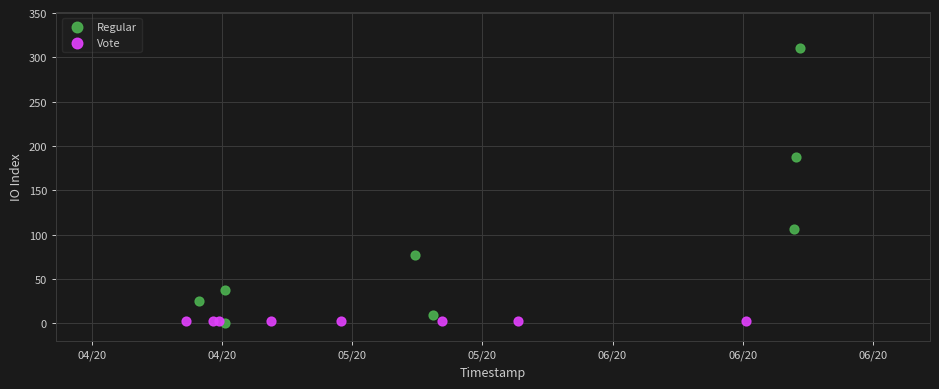

Which series reaches the maximum Y coordinate?

Regular